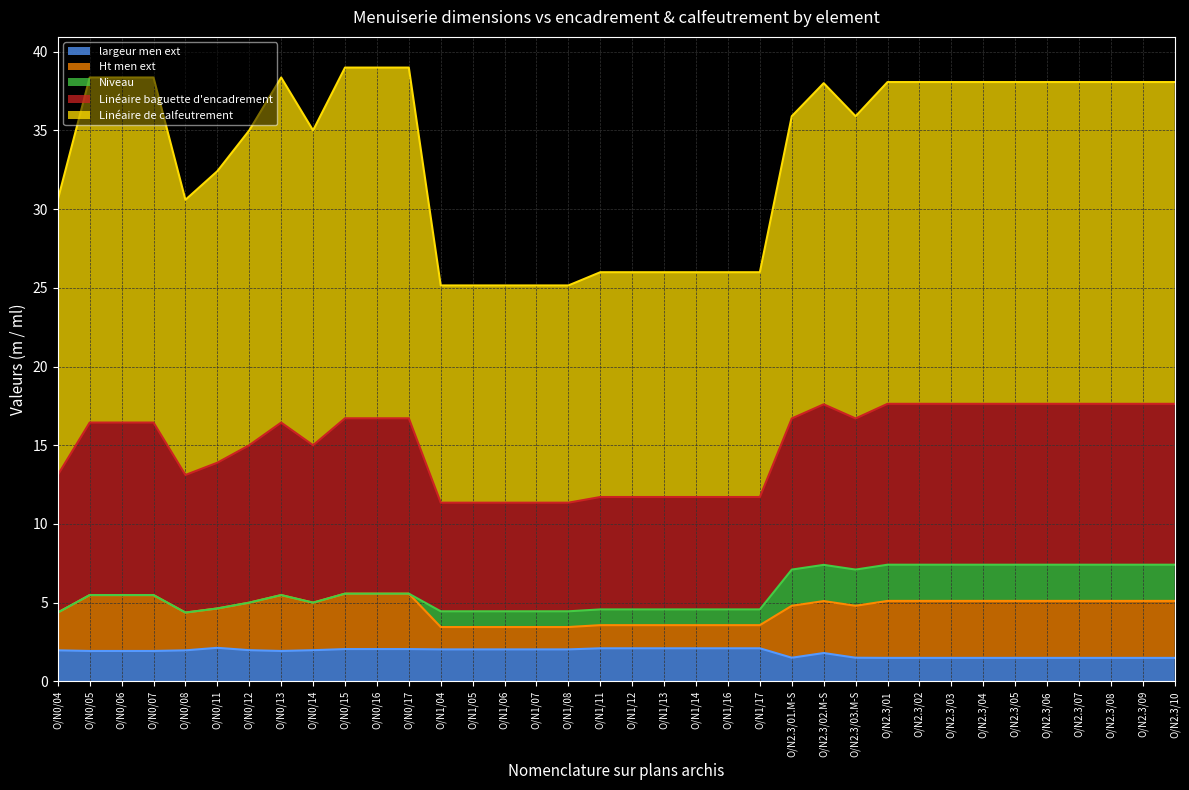

True or false: largeur men ext and Linéaire baguette d'encadrement cross at least once.

False